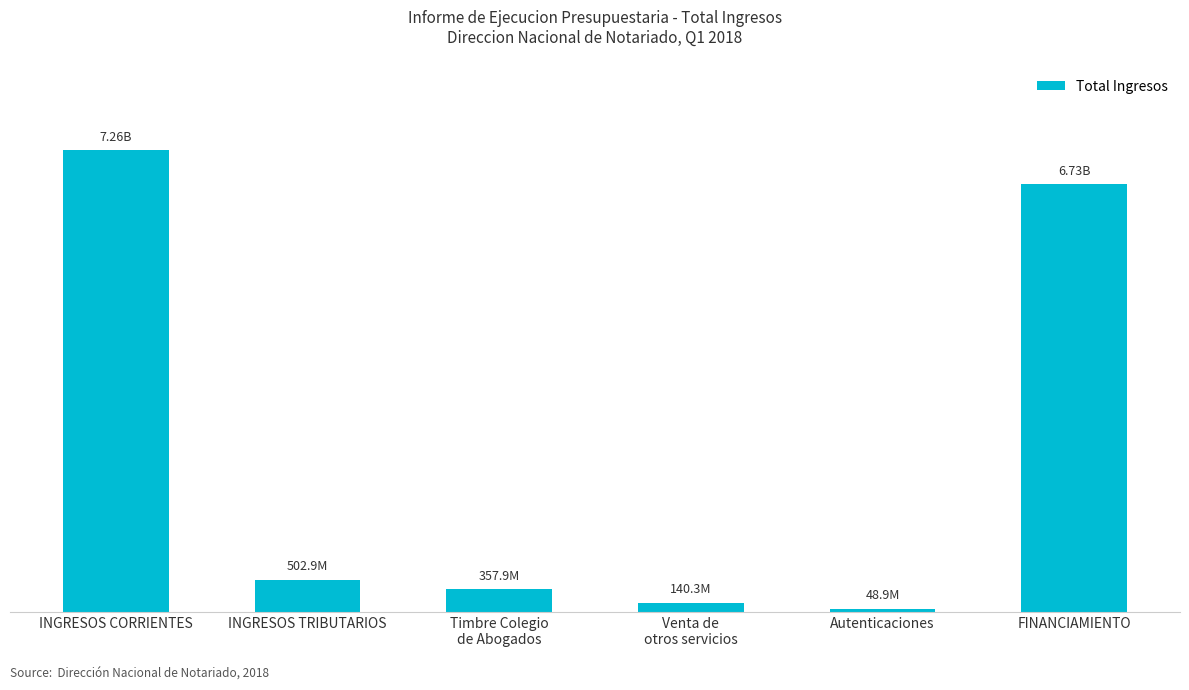

Which category has the highest value across all series?

INGRESOS CORRIENTES